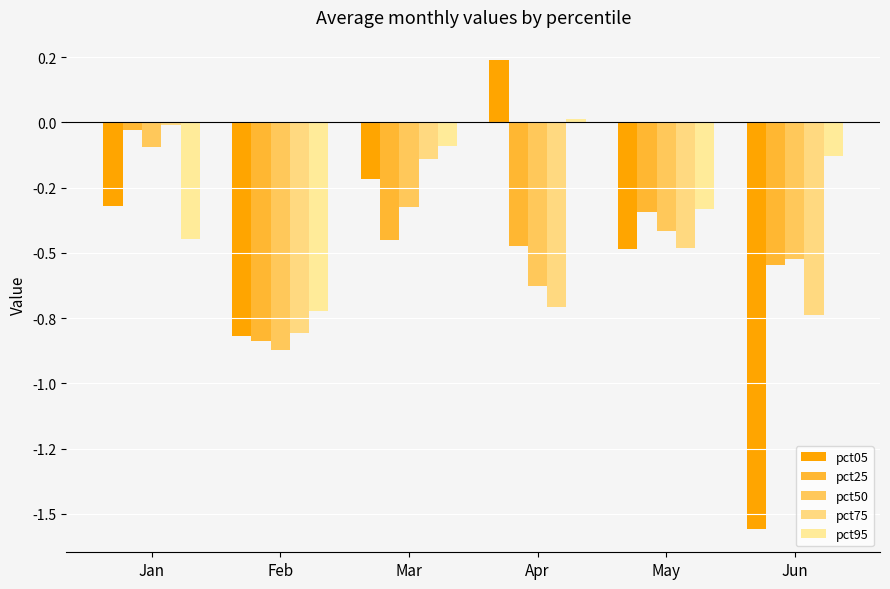

At how many categories does at least one series exceed 0?

1